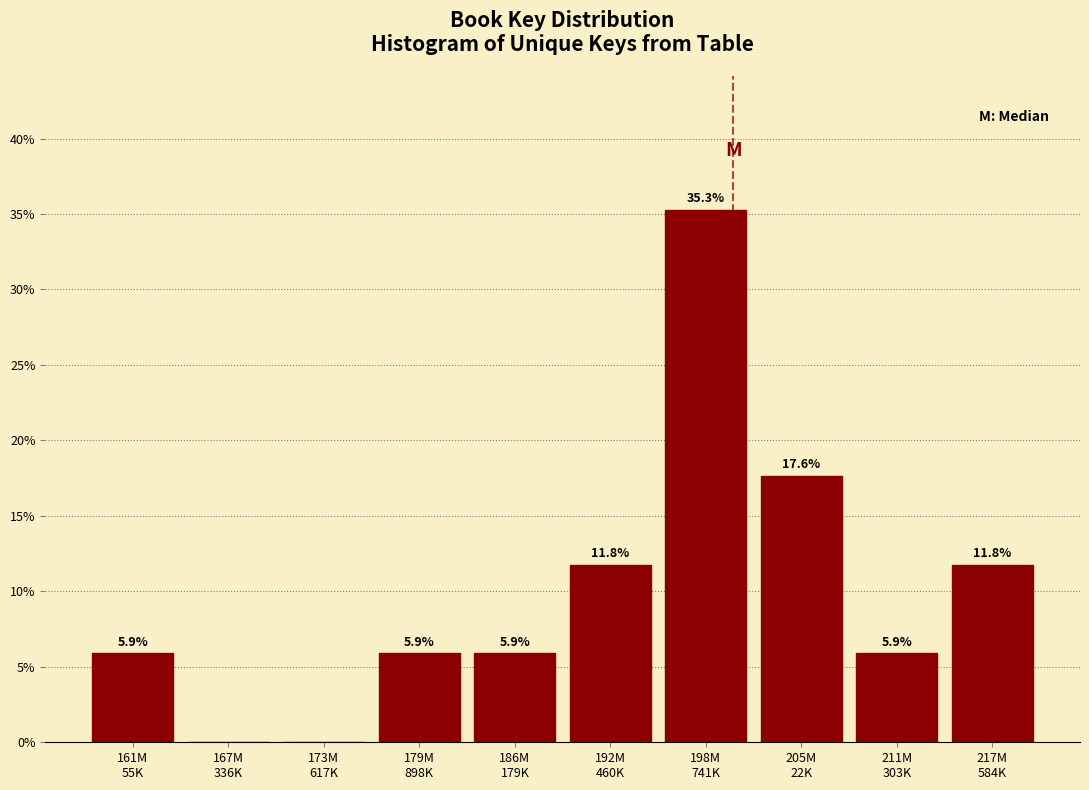

What is the greatest value displayed?

35.3